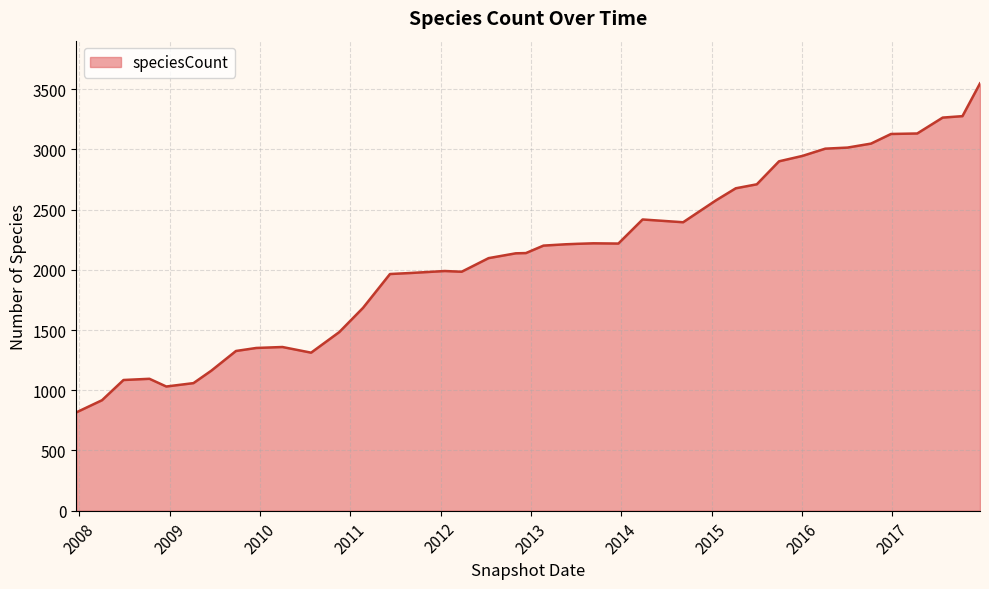

What is the smallest value displayed?

816